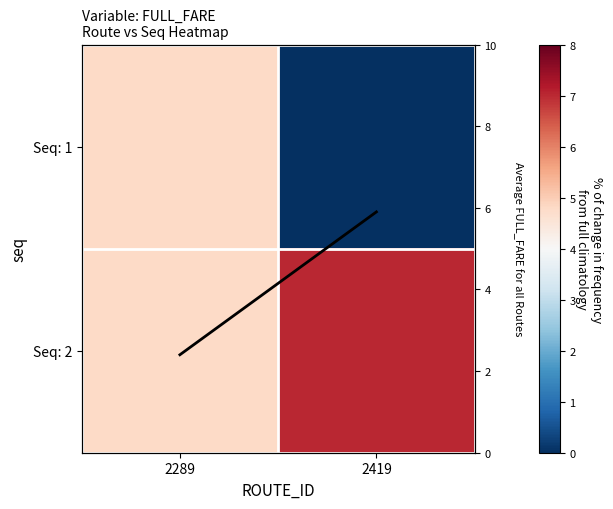

Where is Avg FULL_FARE nearest to the value 4?

2289